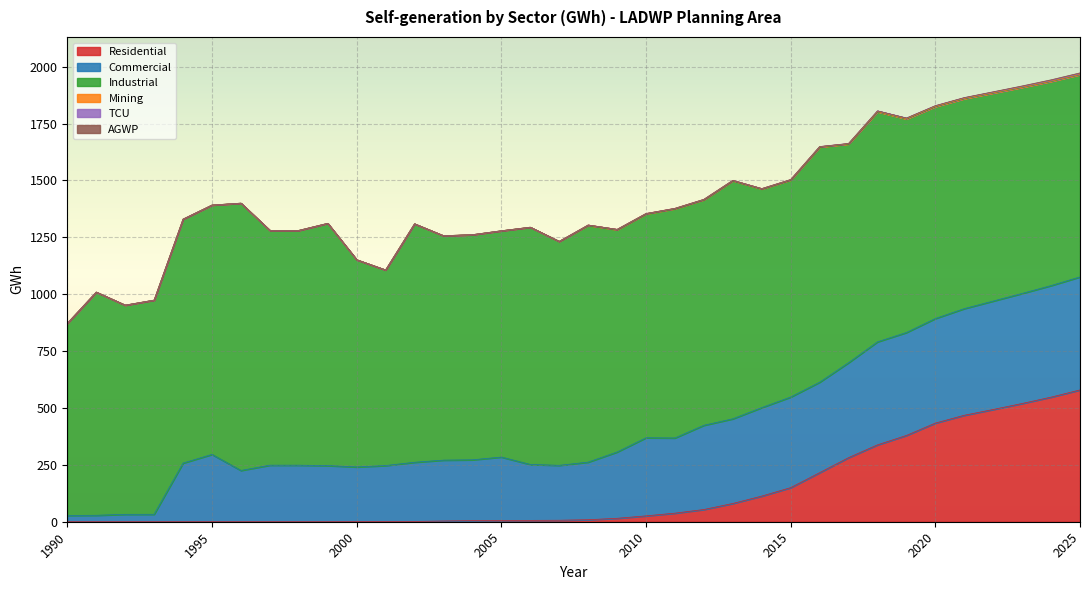

How many distinct data groups are displayed?

6